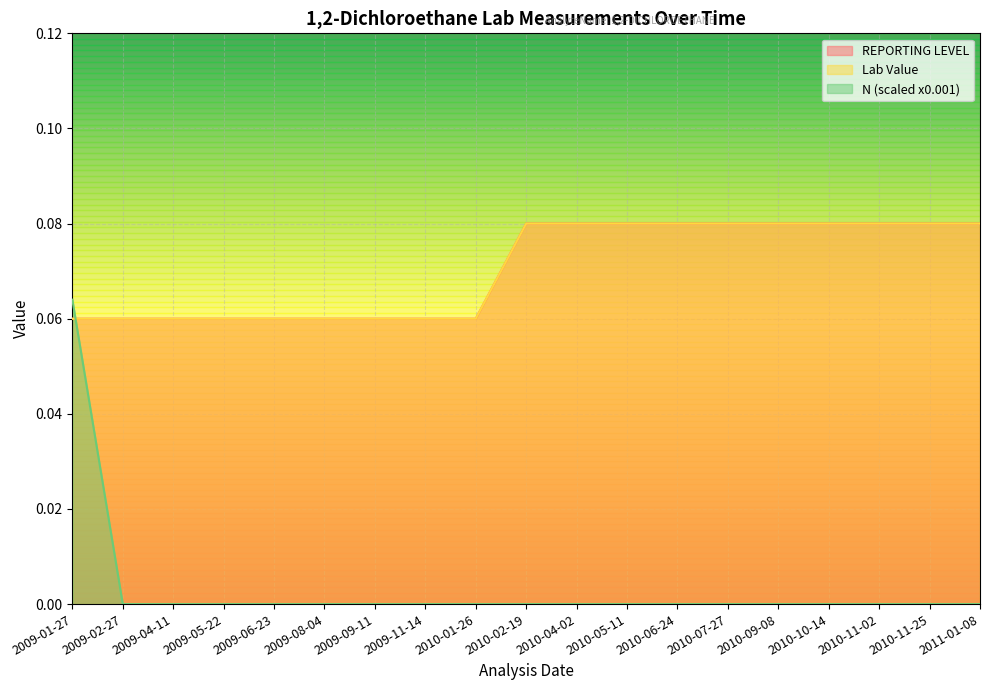

What is the difference between the maximum and minimum values in the N series?

0.1